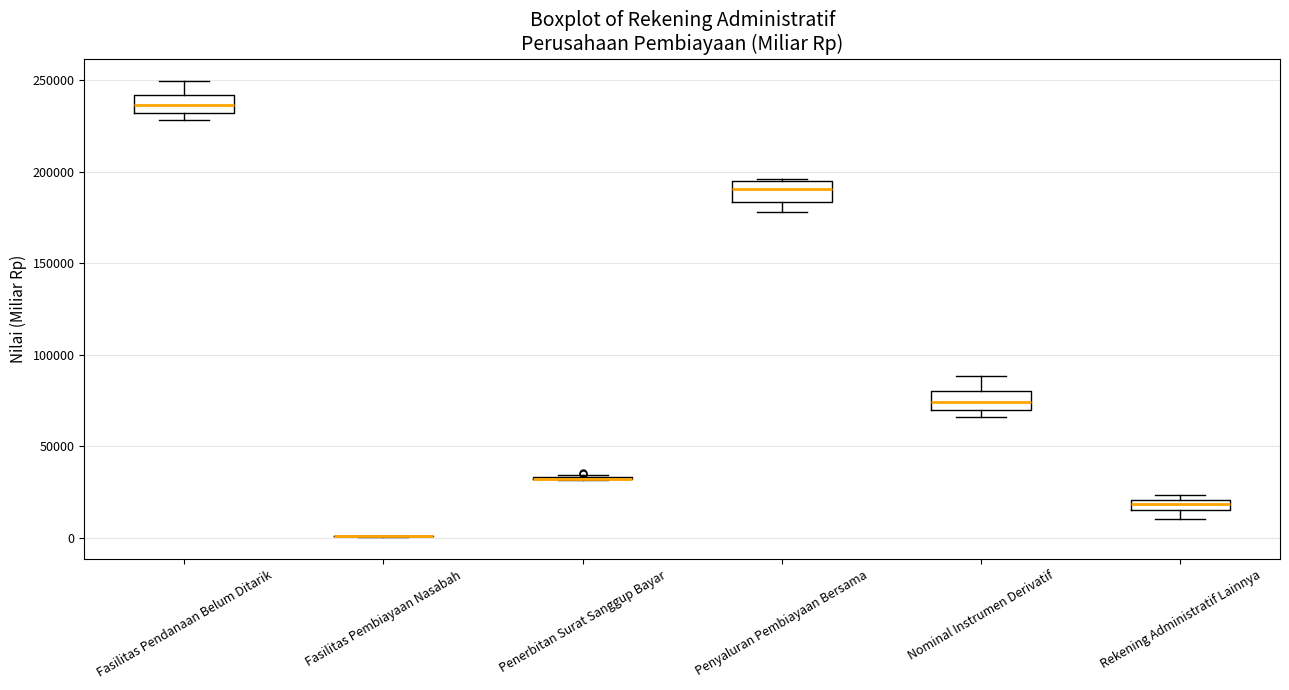

Where does the upper whisker of the box for Fasilitas Pendanaan Belum Ditarik end on the y-axis? The values are not printed on the chart, so give them approximately, as read against the axis.

250000